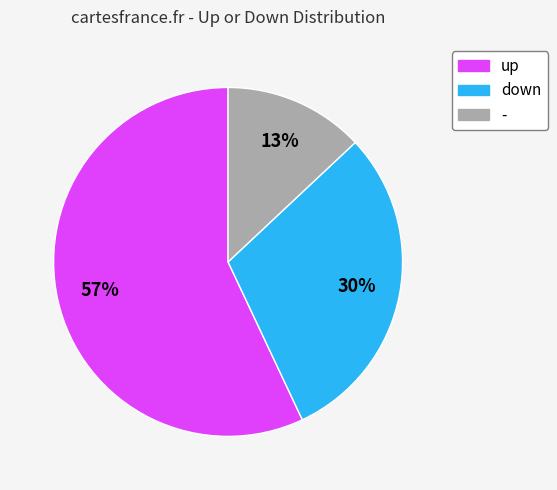

Is it true that - is 1% of the pie?

False